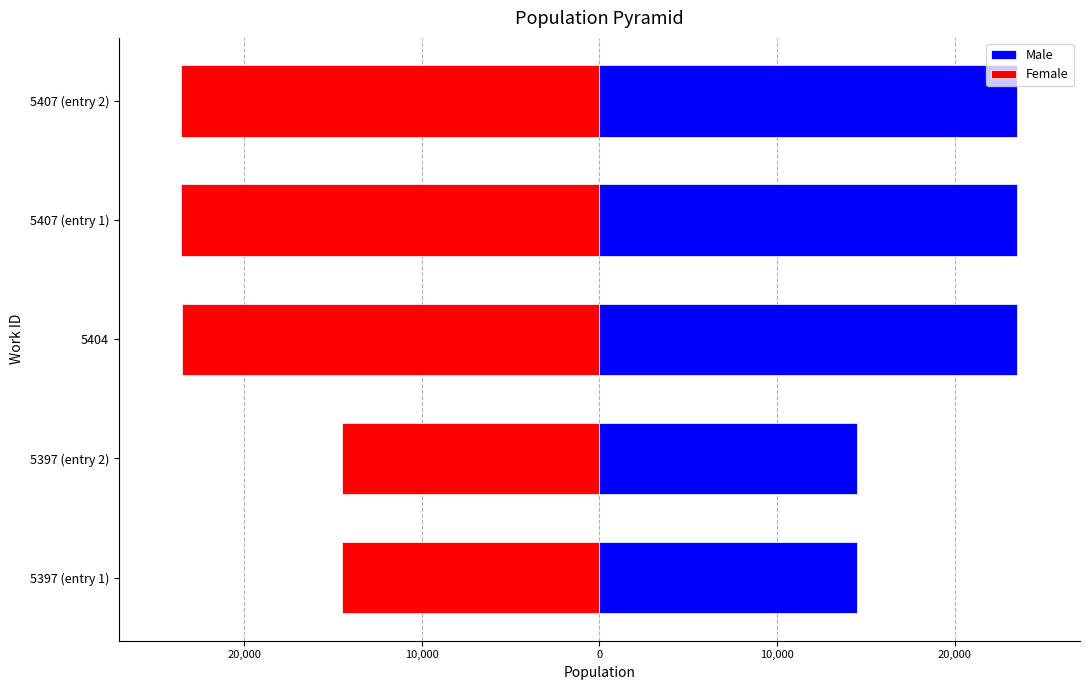

How many data points in Male are above 23517?

2